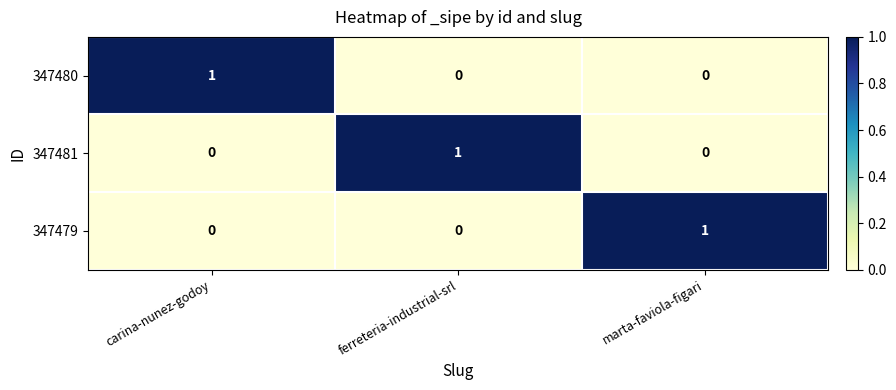

At how many categories does at least one series exceed 0?

3